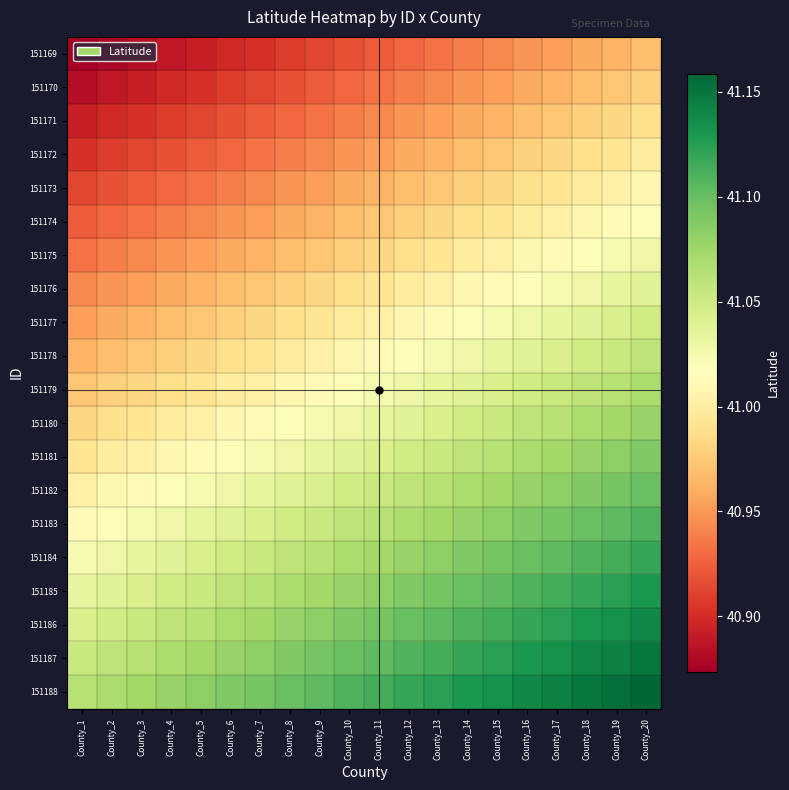

What is the total value across all series at County_5?

819.8